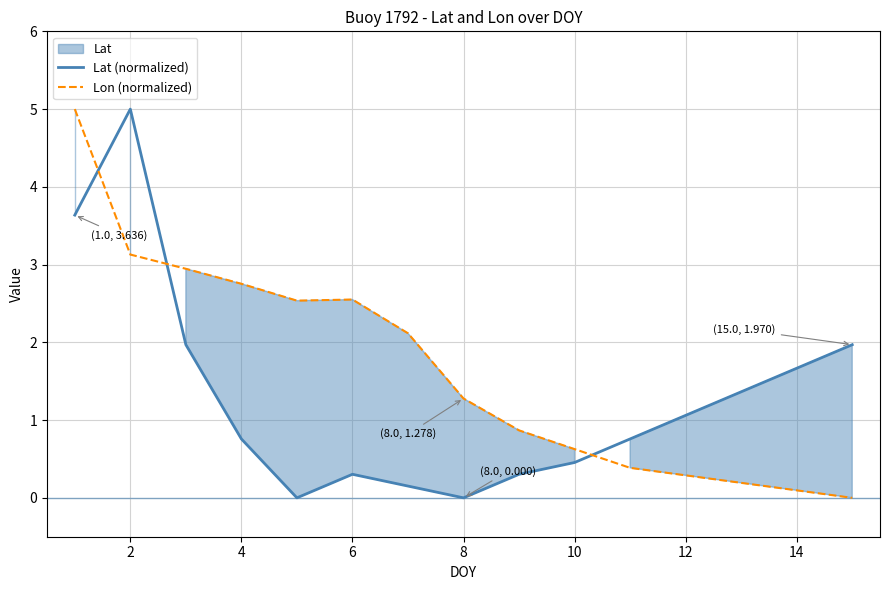

The value of Lat (normalized) at 6 is 0.3. True or false?

True